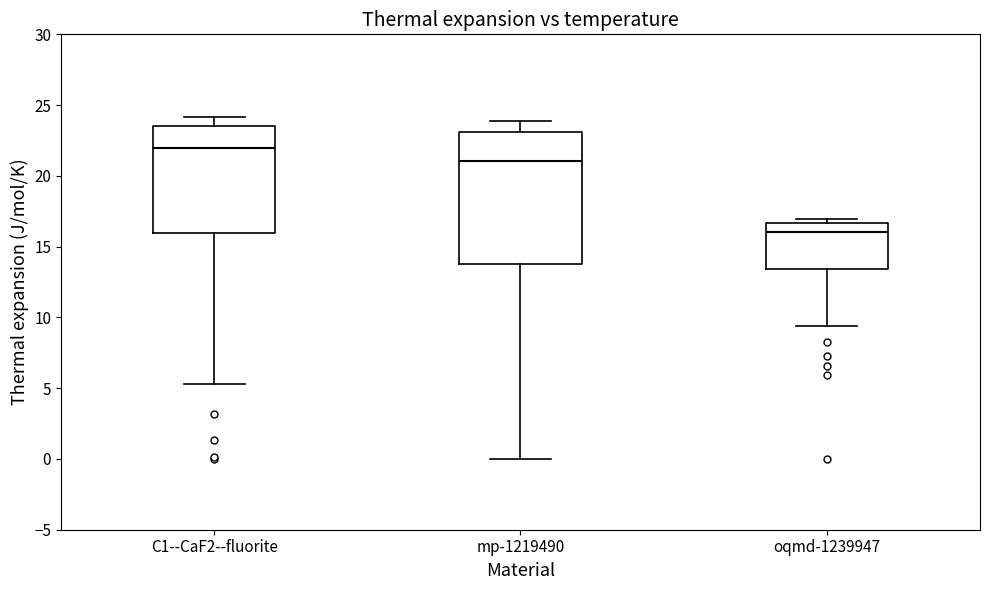

Where is the upper edge of the box for oqmd-1239947 on the y-axis? The values are not printed on the chart, so give them approximately, as read against the axis.

16.5